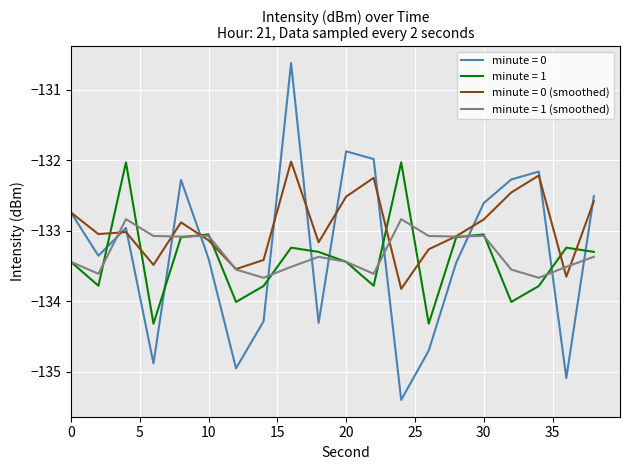

Which series has the largest range (max minus min)?

minute = 0